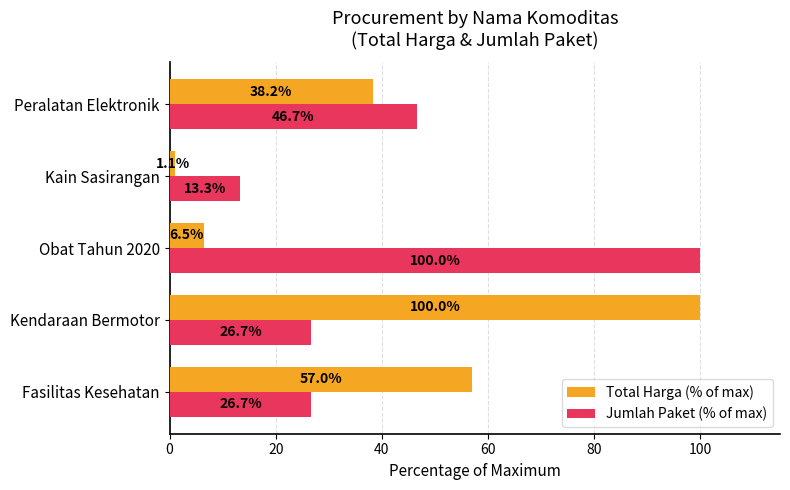

What is the average value of the Total Harga (% of max) series?

40.6